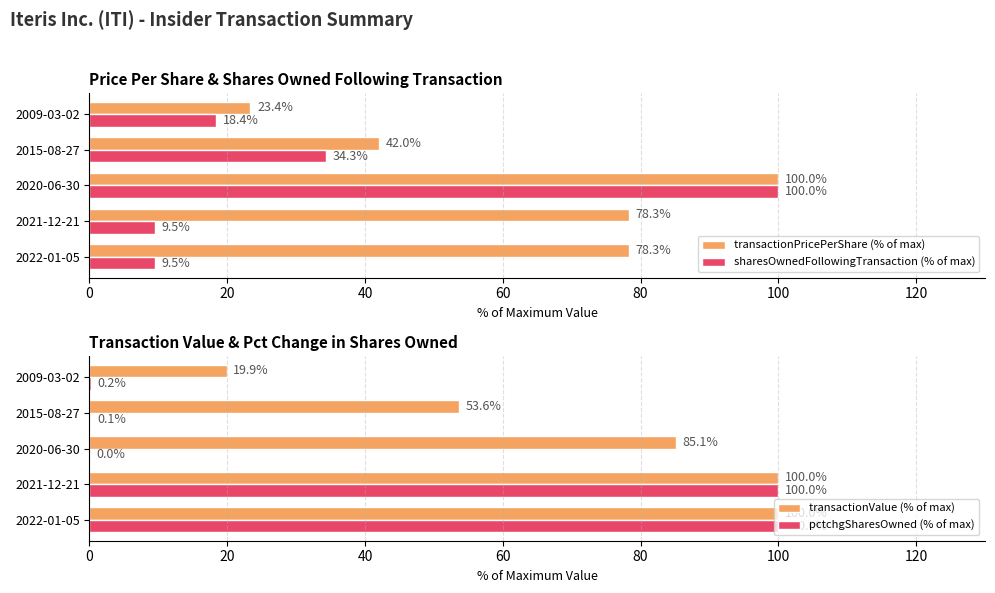

What is the minimum value for transactionPricePerShare (% of max)?

23.4